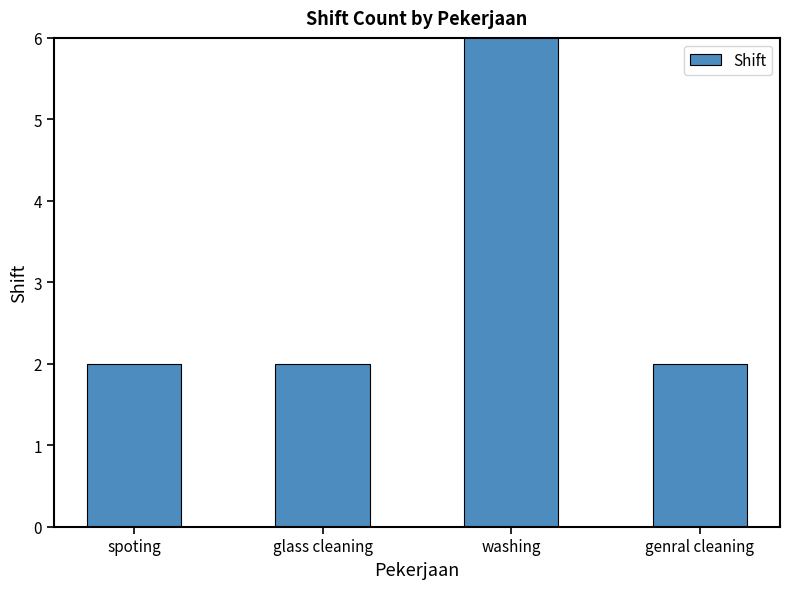

What is the difference between the values at washing and spoting?

9